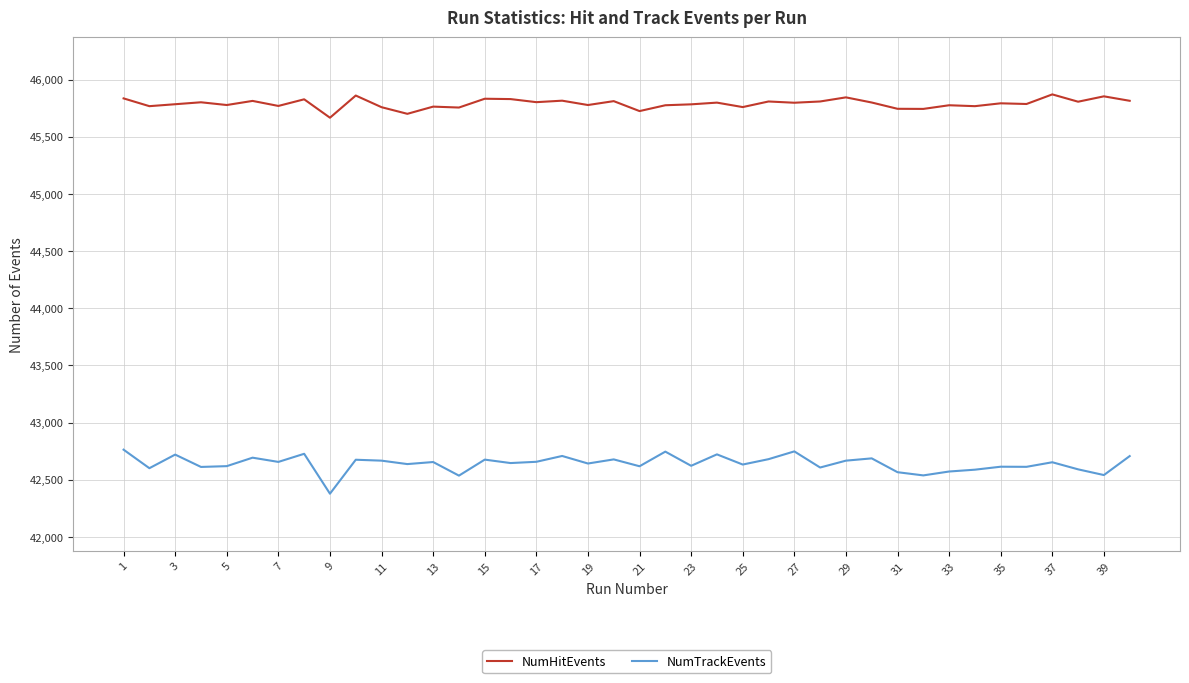

What is the maximum value for NumHitEvents?

45871